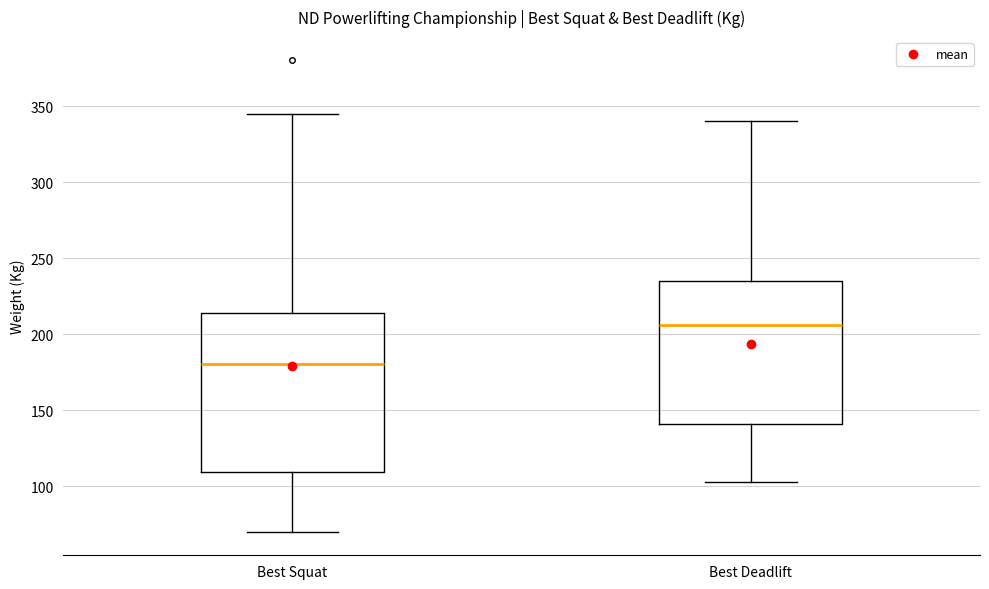

Which box is the tallest, from its lower edge to its upper edge?

Best Squat